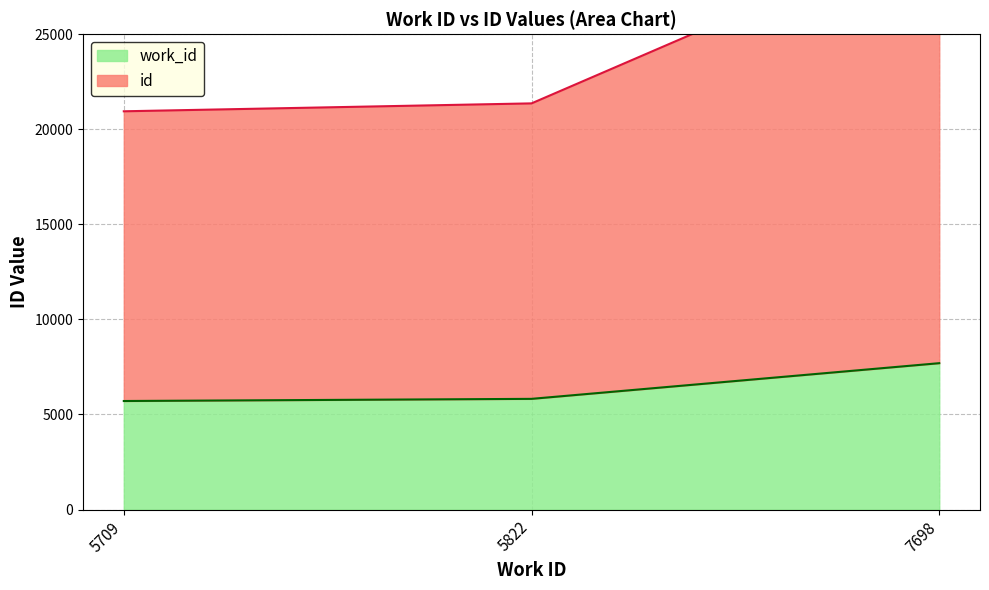

Does the chart have visible grid lines?

Yes